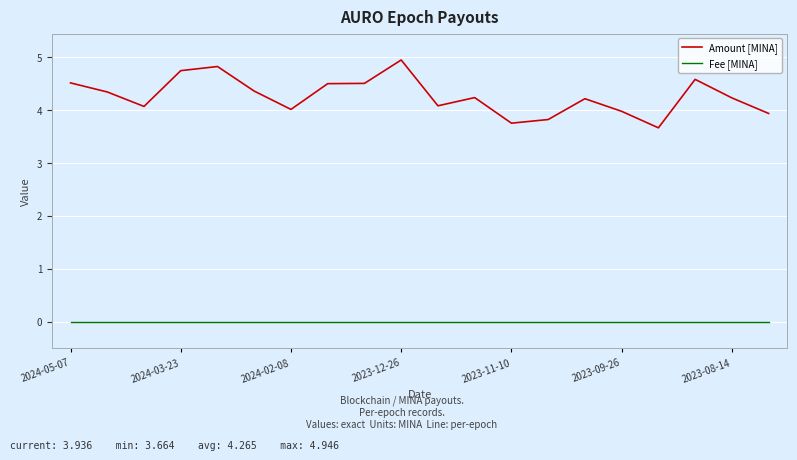

What are all the series names shown in the legend?

Amount [MINA], Fee [MINA]